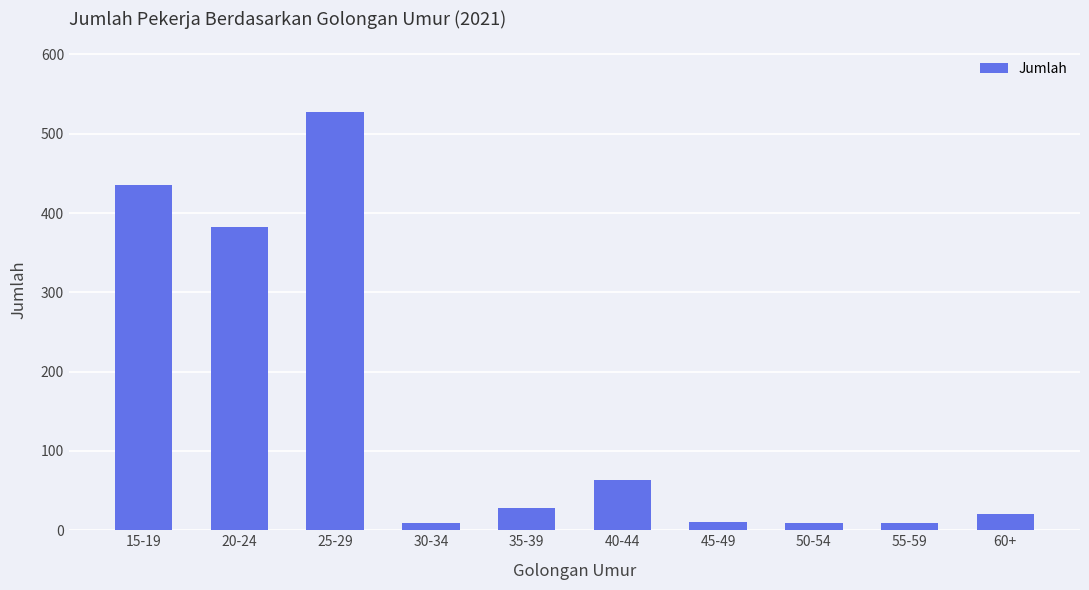

What is the greatest value displayed?

527